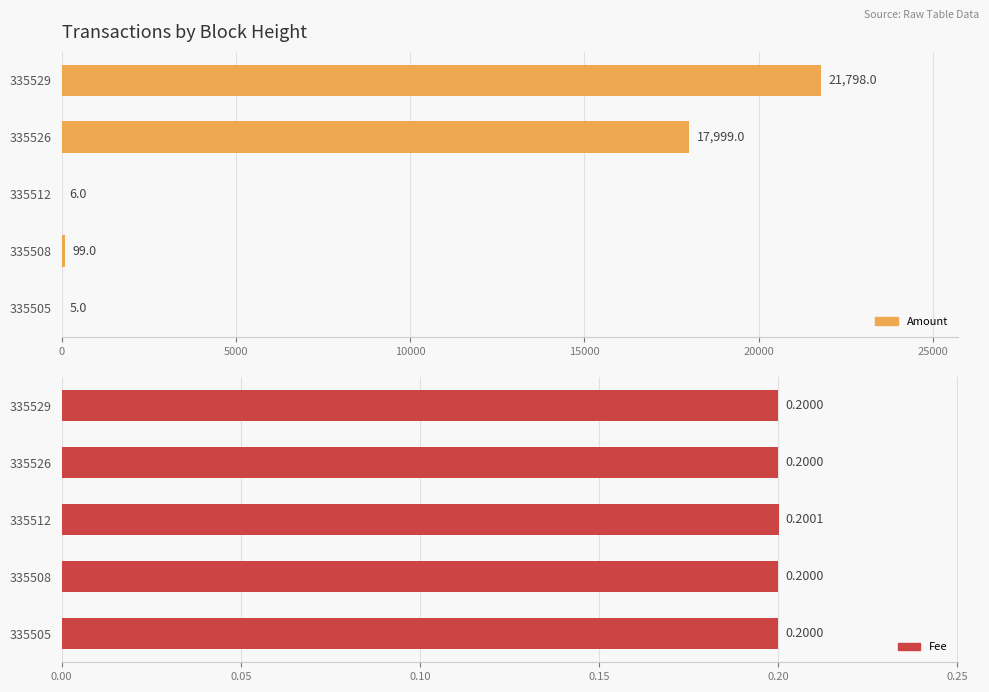

Reading left to right, list all the values displayed in this chart.

Amount: 21798.0	17999.0	6.0	99.0	5.0
Fee: 0.2	0.2	0.2	0.2	0.2